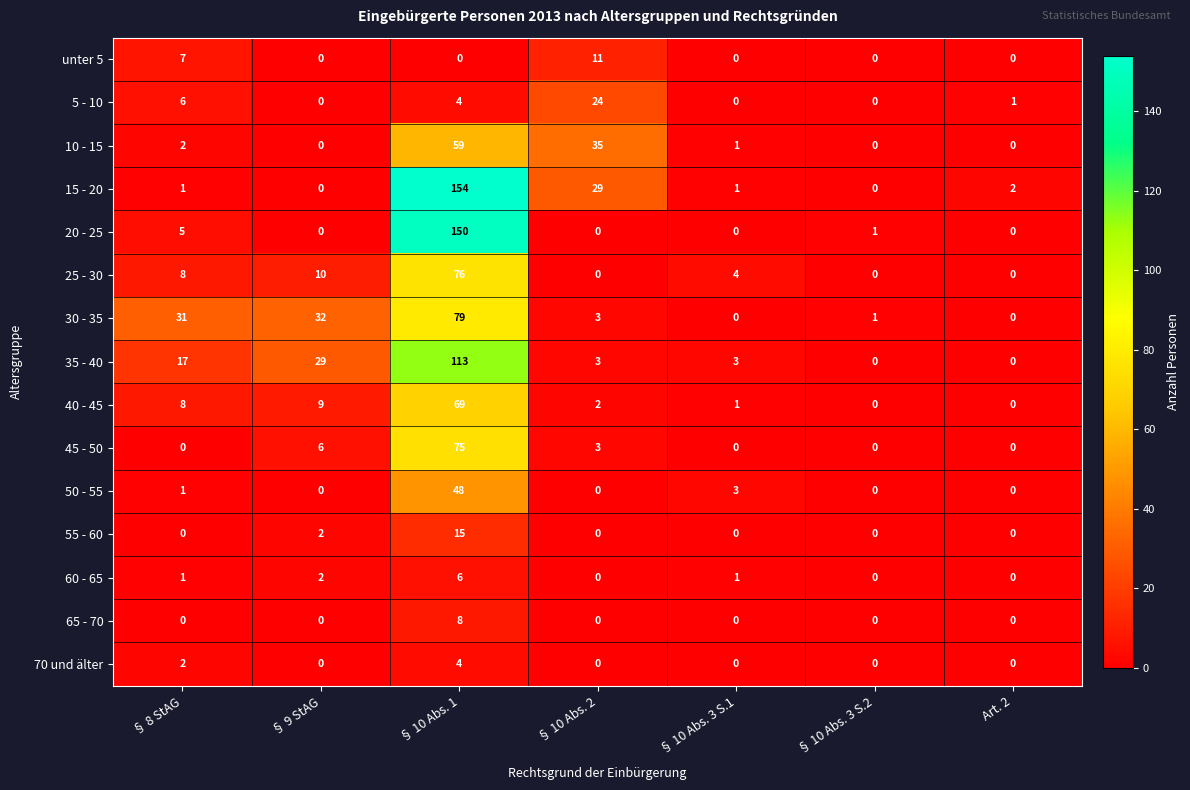

List the series in order of their peak value, highest first.

15 - 20, 20 - 25, 35 - 40, 30 - 35, 25 - 30, 45 - 50, 40 - 45, 10 - 15, 50 - 55, 5 - 10, 55 - 60, unter 5, 65 - 70, 60 - 65, 70 und älter